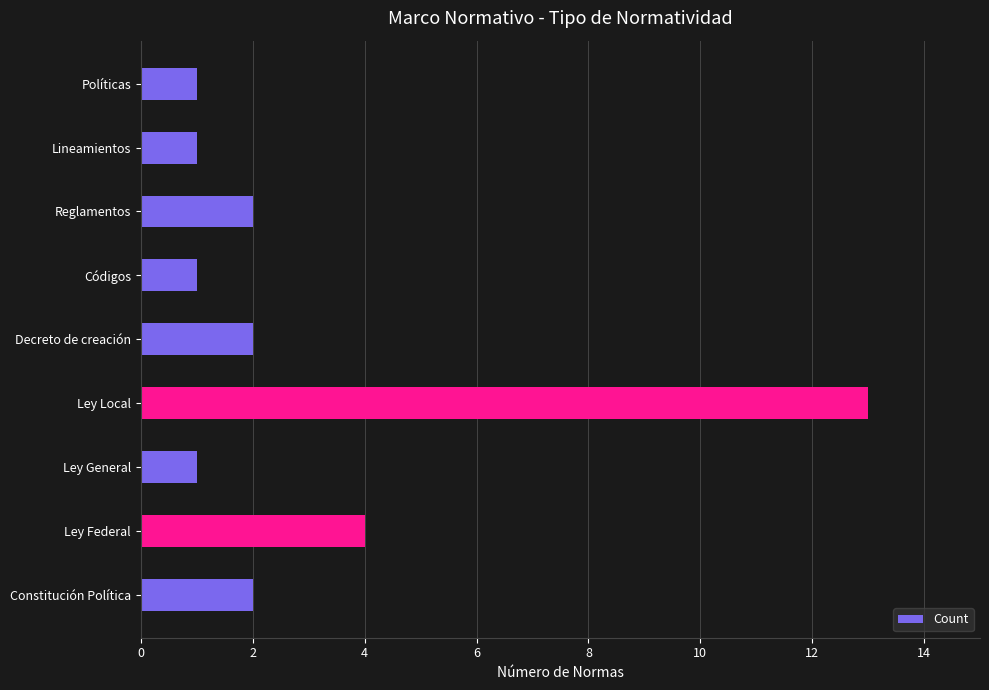

How many bars are there in total?

9